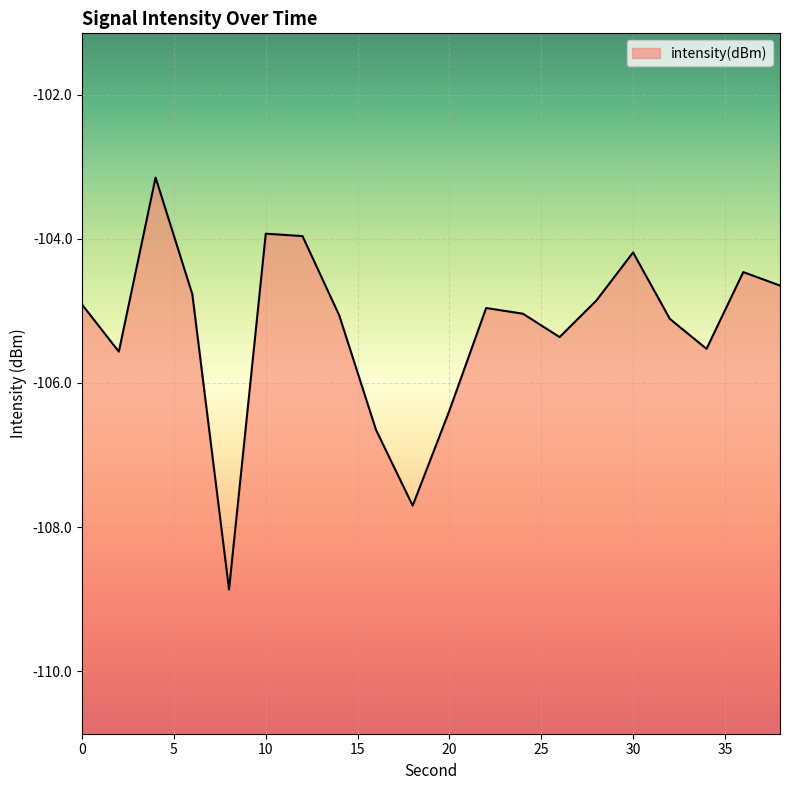

The value at 6 is -72.7. True or false?

False